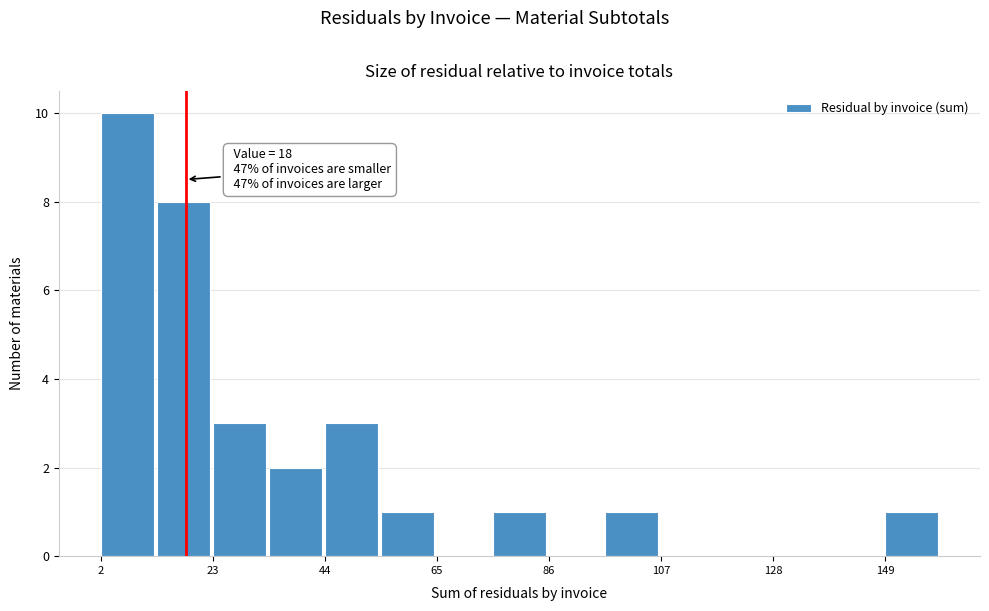

Around what value on the x-axis is the tallest bar? Give the approximate position of its centre, as read against the axis.

5